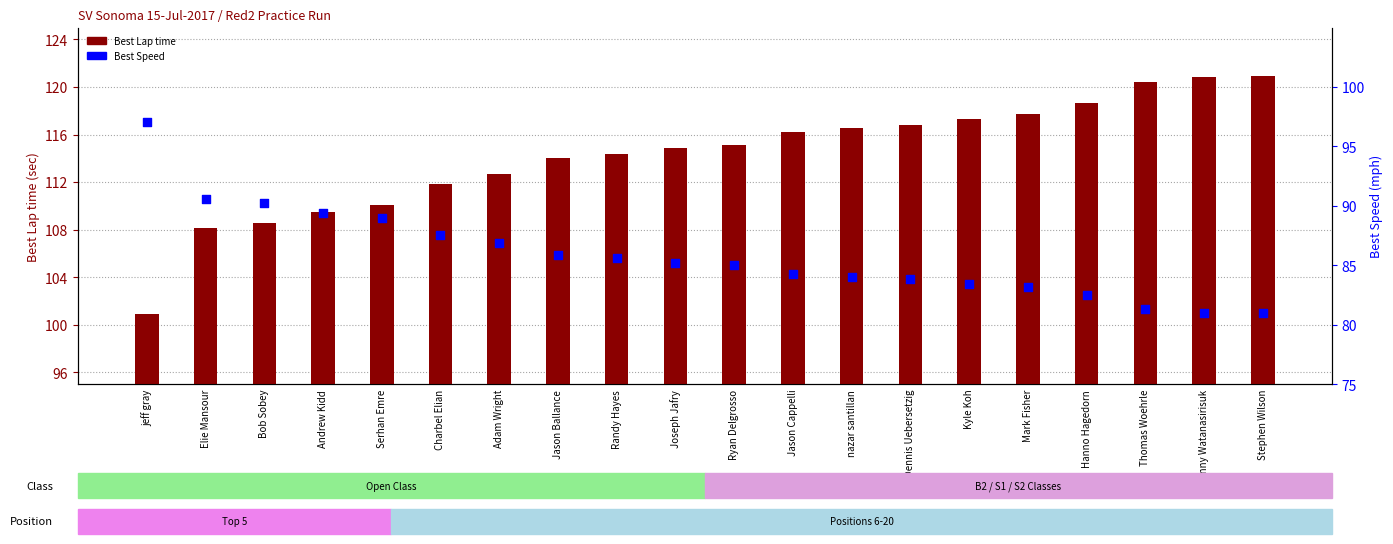

What are all the series names shown in the legend?

Best Lap time, Best Speed